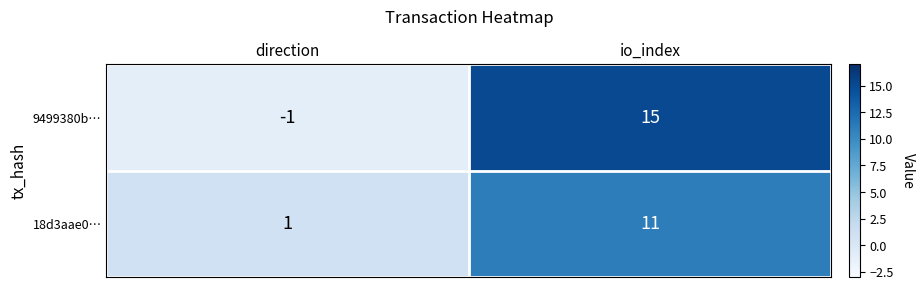

Is it true that 9499380b… equals -1 at direction?

True